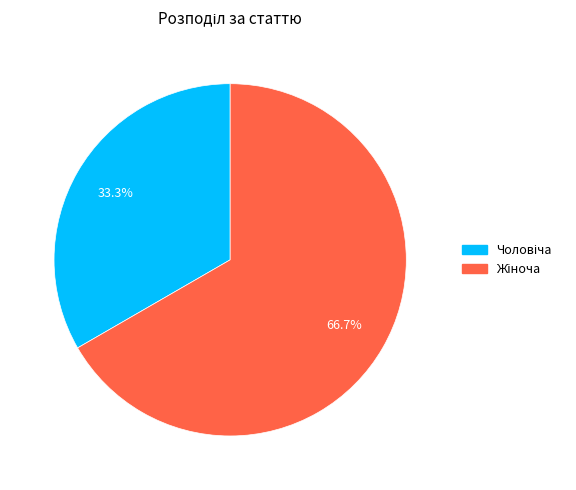

Is there any slice that represents more than half of the pie?

Yes